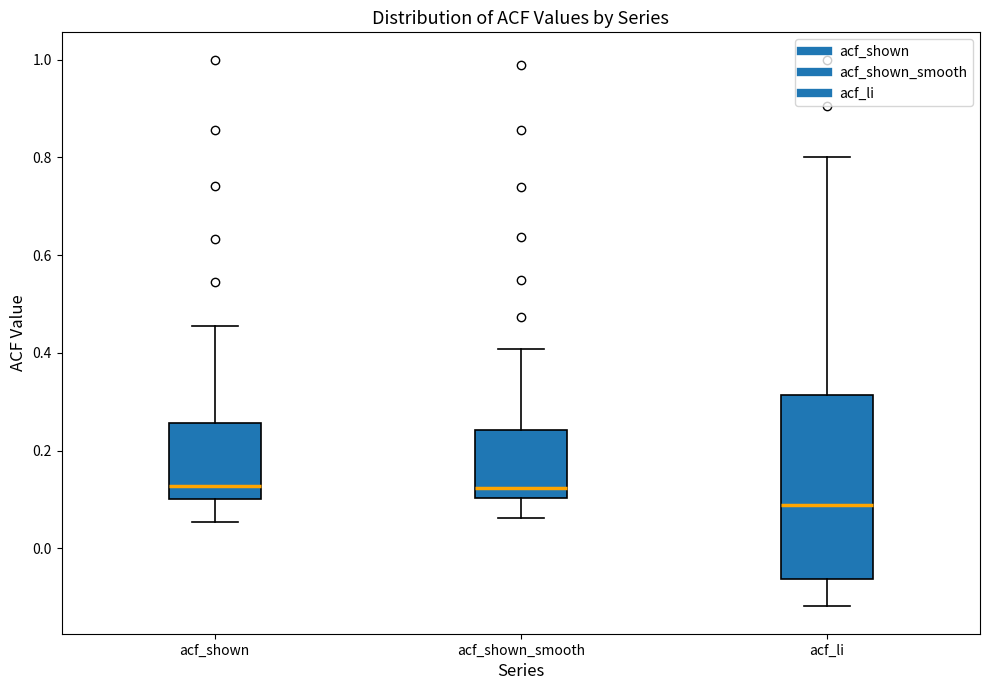

Which box is the tallest, from its lower edge to its upper edge?

acf_li